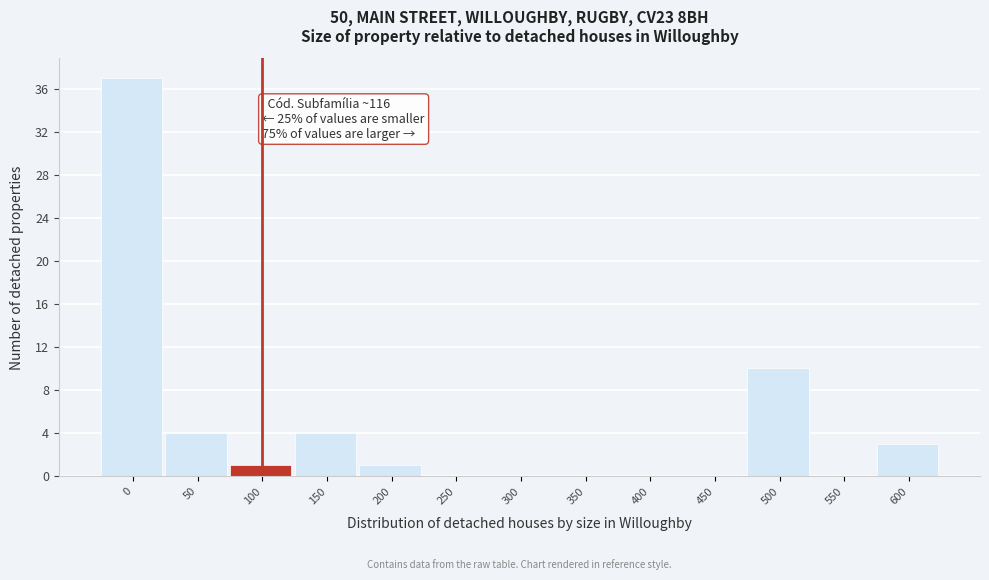

Reading right to left, extract all data points from this chart.

600=3	550=0	500=10	450=0	400=0	350=0	300=0	250=0	200=1	150=4	100=1	50=4	0=37